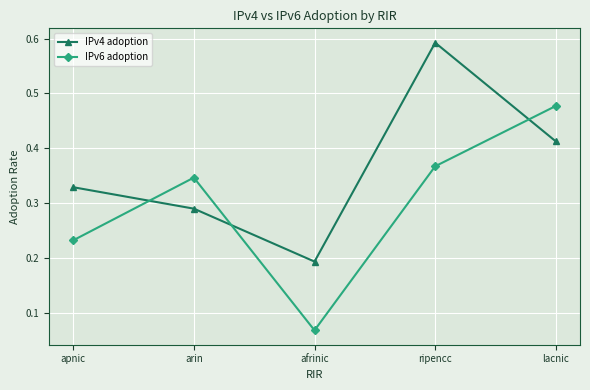

What is the label of the 2nd point from the left?

arin